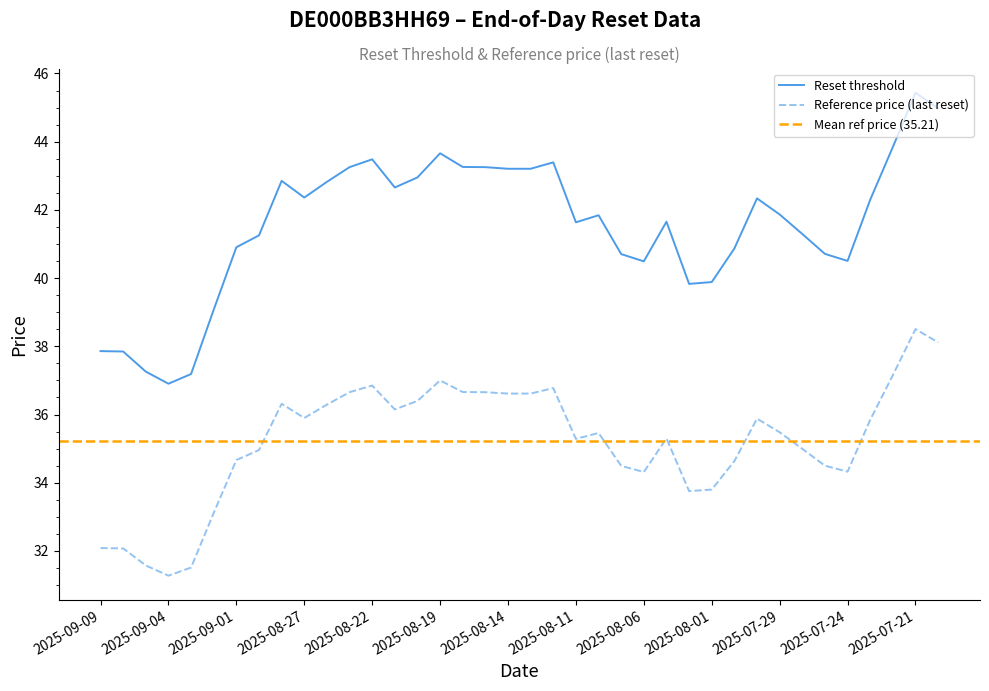

True or false: Reference price (last reset) and Reset threshold cross at least once.

False